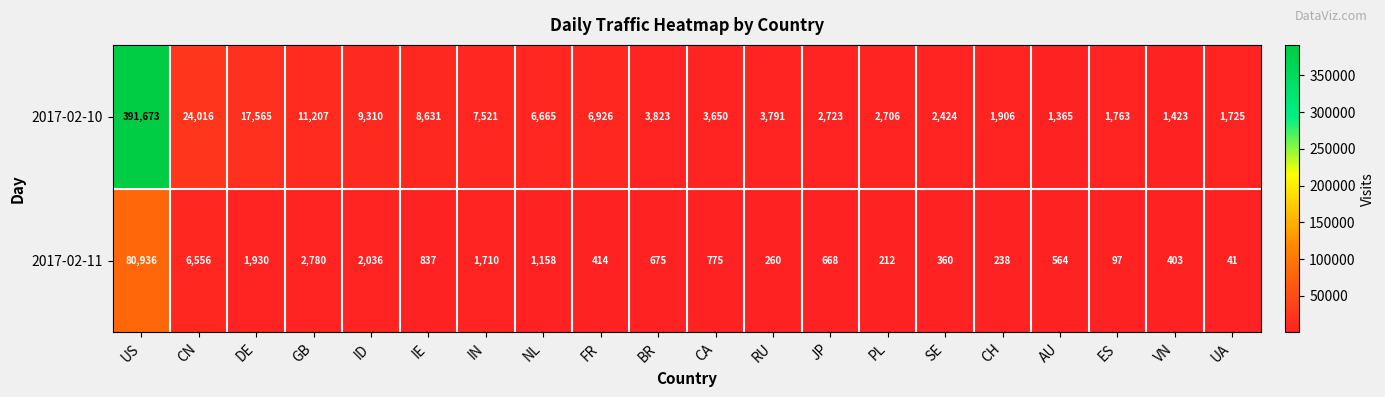

What is the maximum value shown in the chart?

391673